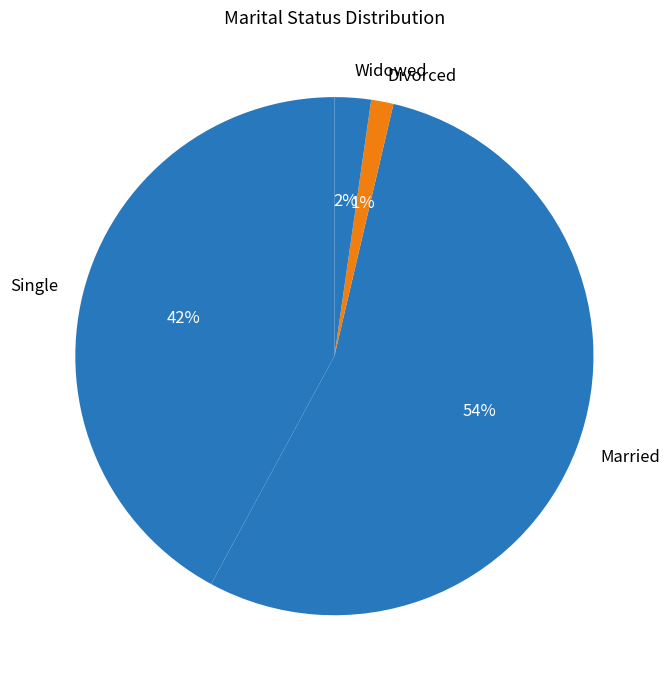

Do Single and Widowed together represent more than half of the pie?

No